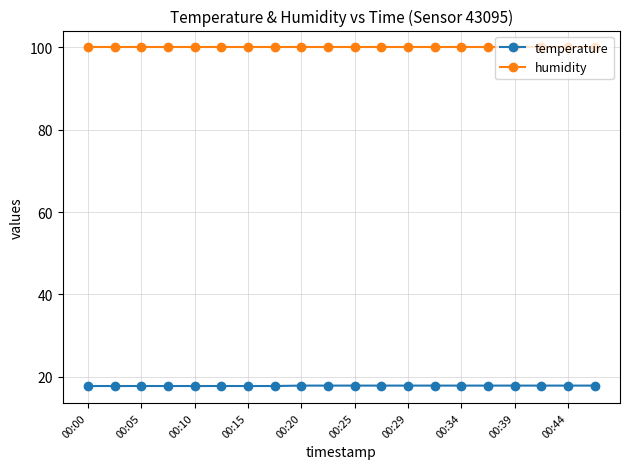

What is the value of the humidity point at the 11th from the left?

99.9